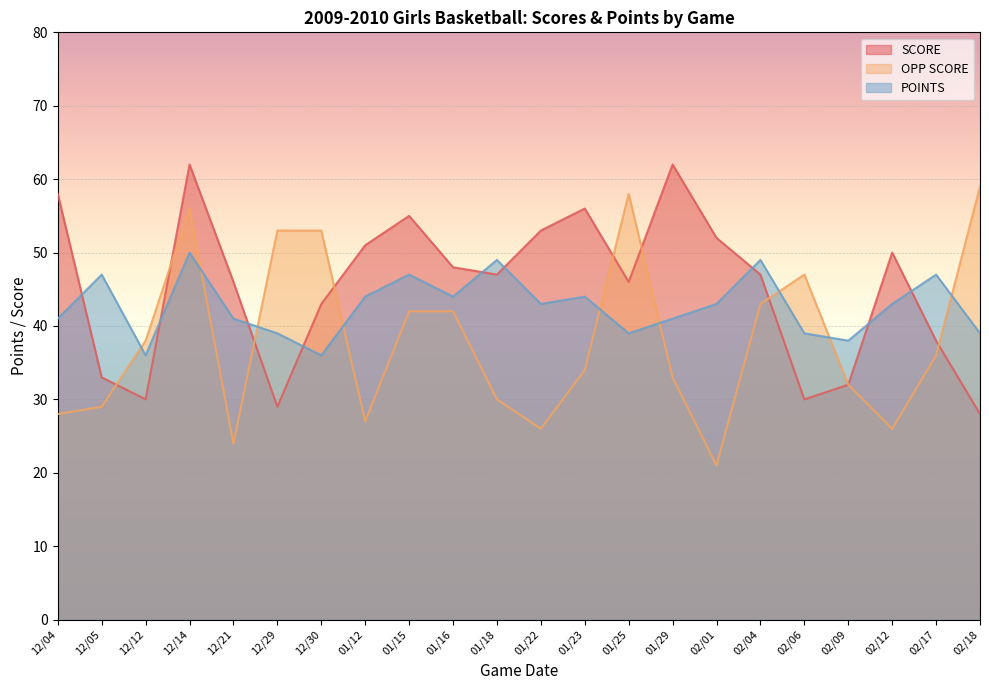

Reading right to left, what are all the values shown in this chart?

OPP SCORE: 02/18=59	02/17=36	02/12=26	02/09=32	02/06=47	02/04=43	02/01=21	01/29=33	01/25=58	01/23=34	01/22=26	01/18=30	01/16=42	01/15=42	01/12=27	12/30=53	12/29=53	12/21=24	12/14=56	12/12=38	12/05=29	12/04=28
SCORE: 02/18=28	02/17=38	02/12=50	02/09=32	02/06=30	02/04=47	02/01=52	01/29=62	01/25=46	01/23=56	01/22=53	01/18=47	01/16=48	01/15=55	01/12=51	12/30=43	12/29=29	12/21=46	12/14=62	12/12=30	12/05=33	12/04=58
POINTS: 02/18=39	02/17=47	02/12=43	02/09=38	02/06=39	02/04=49	02/01=43	01/29=41	01/25=39	01/23=44	01/22=43	01/18=49	01/16=44	01/15=47	01/12=44	12/30=36	12/29=39	12/21=41	12/14=50	12/12=36	12/05=47	12/04=41